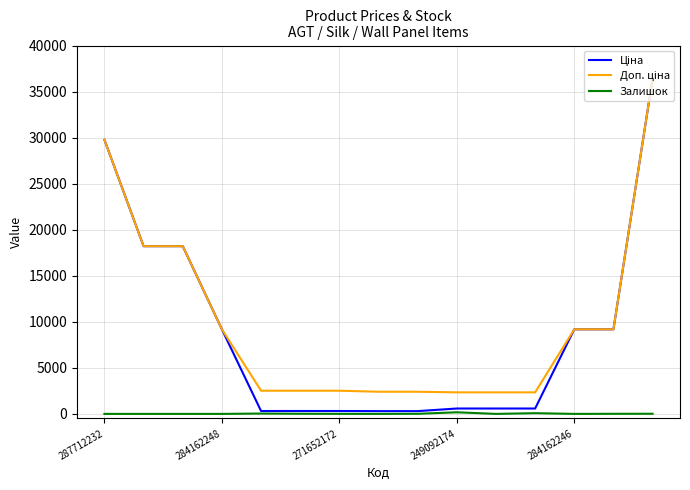

What is the maximum value shown in the chart?

36424.0